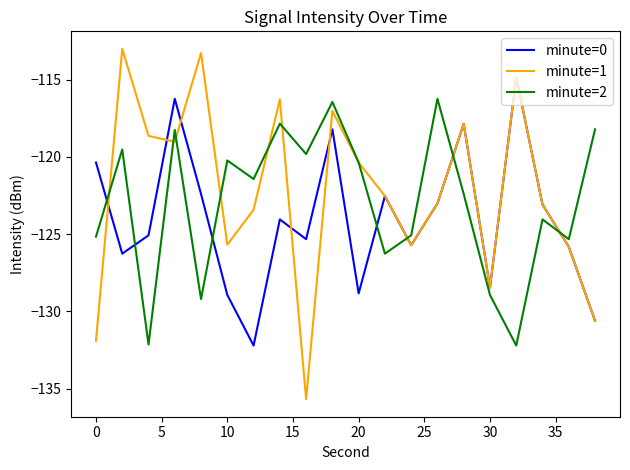

How many interior local valleys does the minute=2 series have?

7